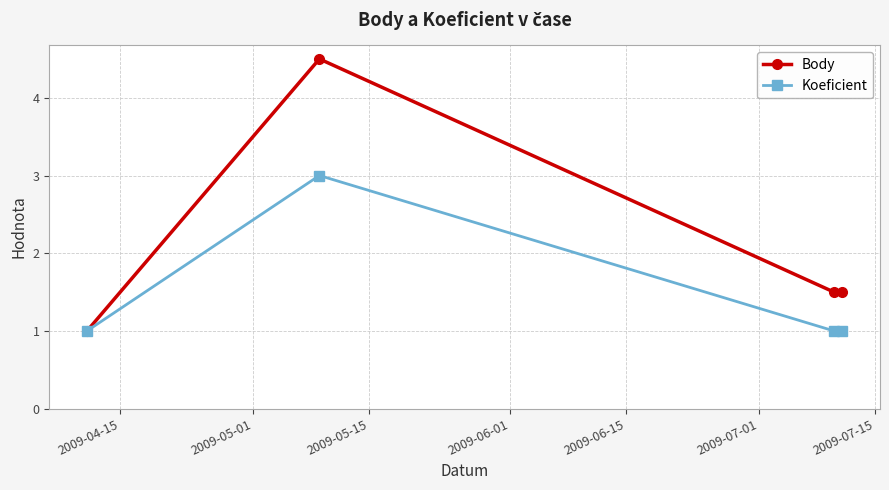

List the series in order of their overall mean, highest first.

Body, Koeficient